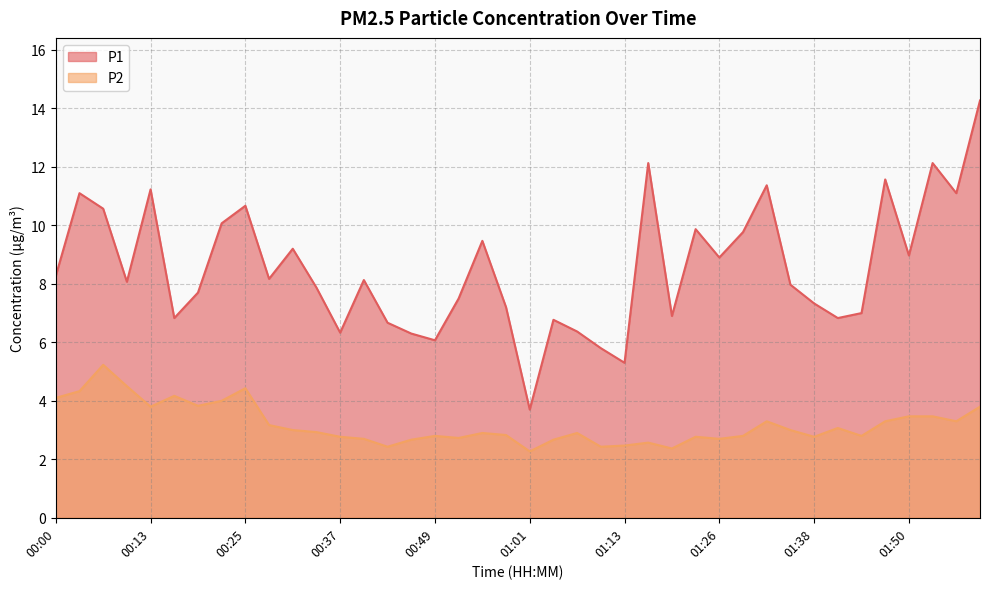

Where is P2 nearest to the value 3?

00:31